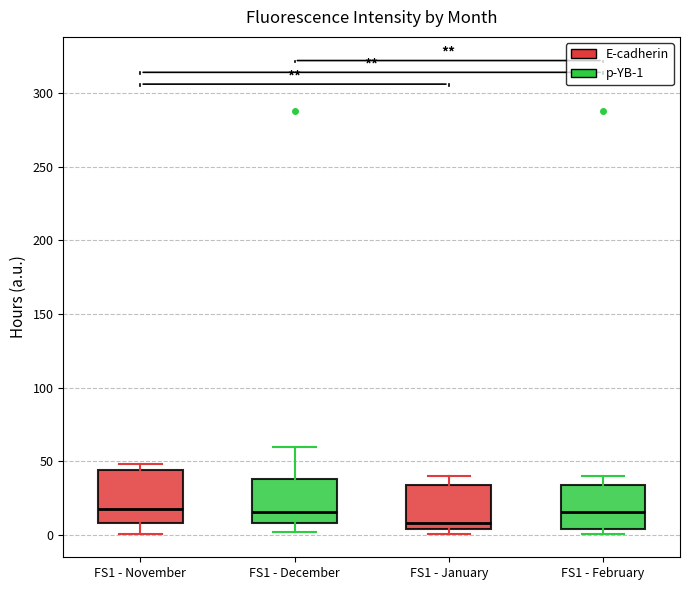

Reading left to right, transcribe this box plot: for each box, give where its median line is, the range the box spans, and where its two whiskers end, as read against the y-axis. The values are not printed on the chart, so give them approximately, as read against the axis.

FS1 - November: median 20, box 10 to 45, whiskers 0 to 50
FS1 - December: median 15, box 10 to 40, whiskers 0 to 60
FS1 - January: median 10, box 5 to 35, whiskers 0 to 40
FS1 - February: median 15, box 5 to 35, whiskers 0 to 40